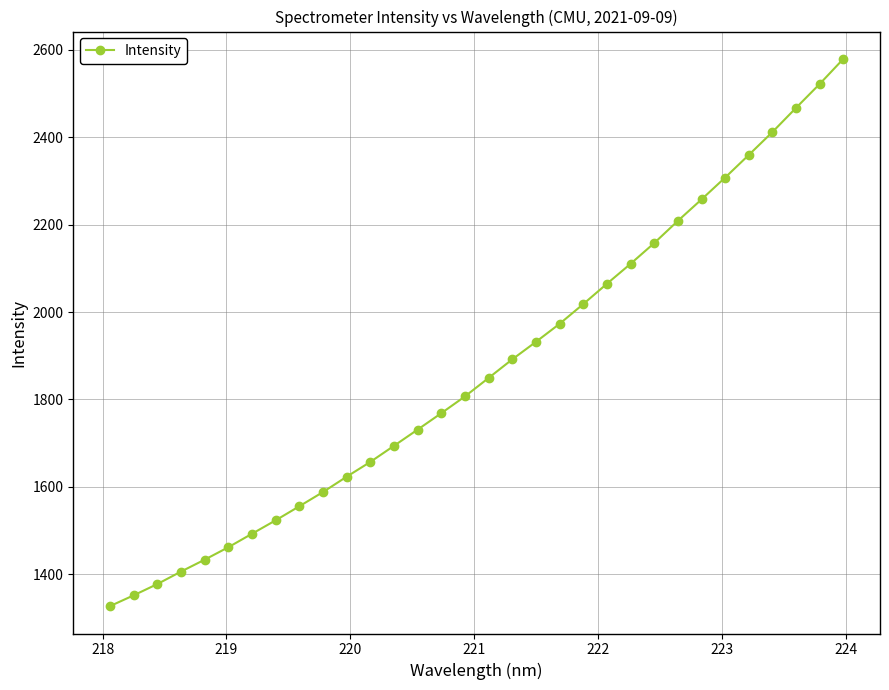

What is the value of the 2nd point from the left?

1351.8